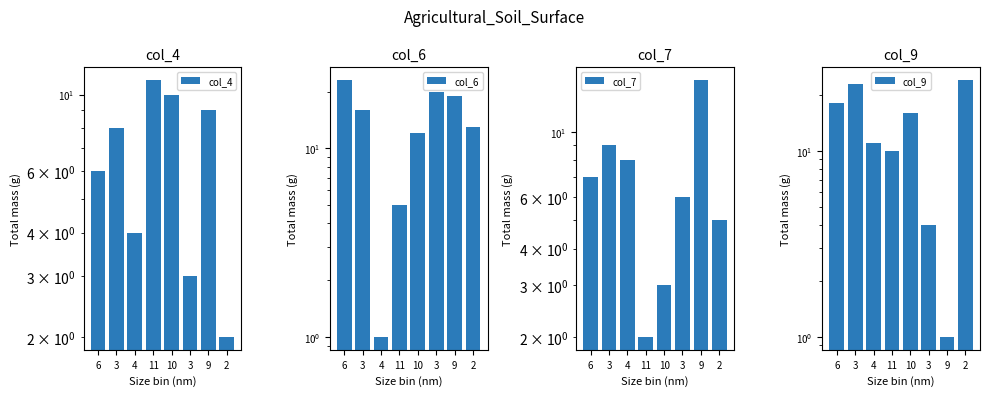

What is the average value of the col_9 series?

13